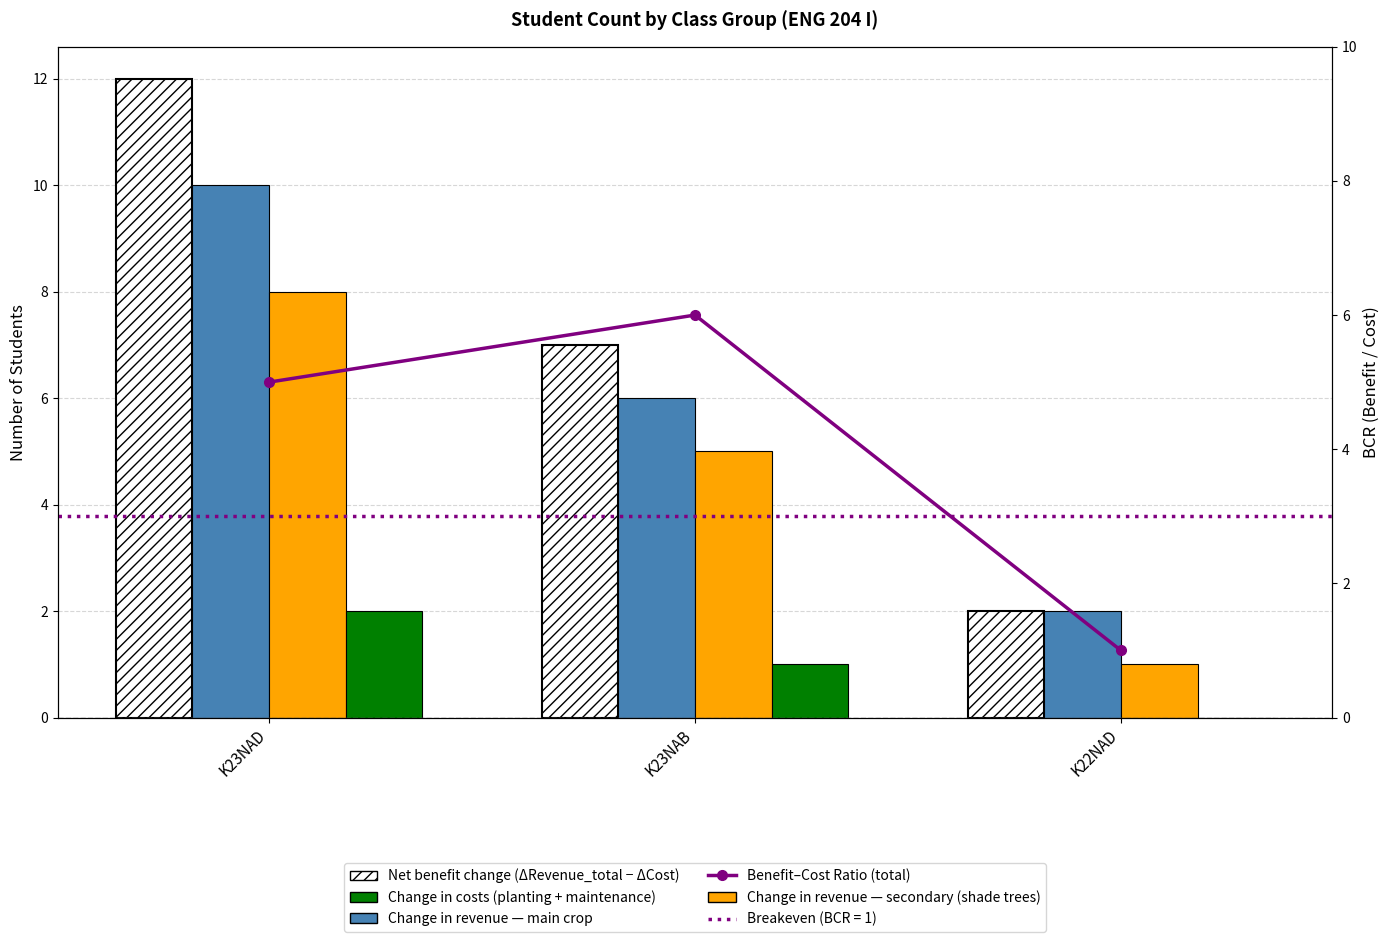

What is the difference between the second highest and minimum values in the Change in costs (planting + maintenance) series?

1